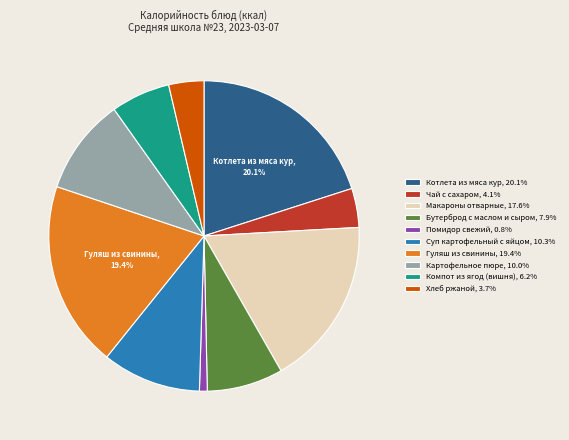

Is there any slice that represents more than half of the pie?

No